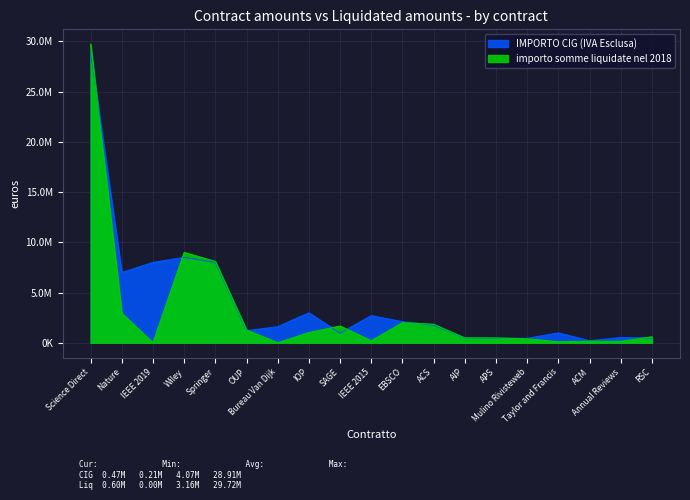

At how many categories does at least one series exceed 10992696?

1